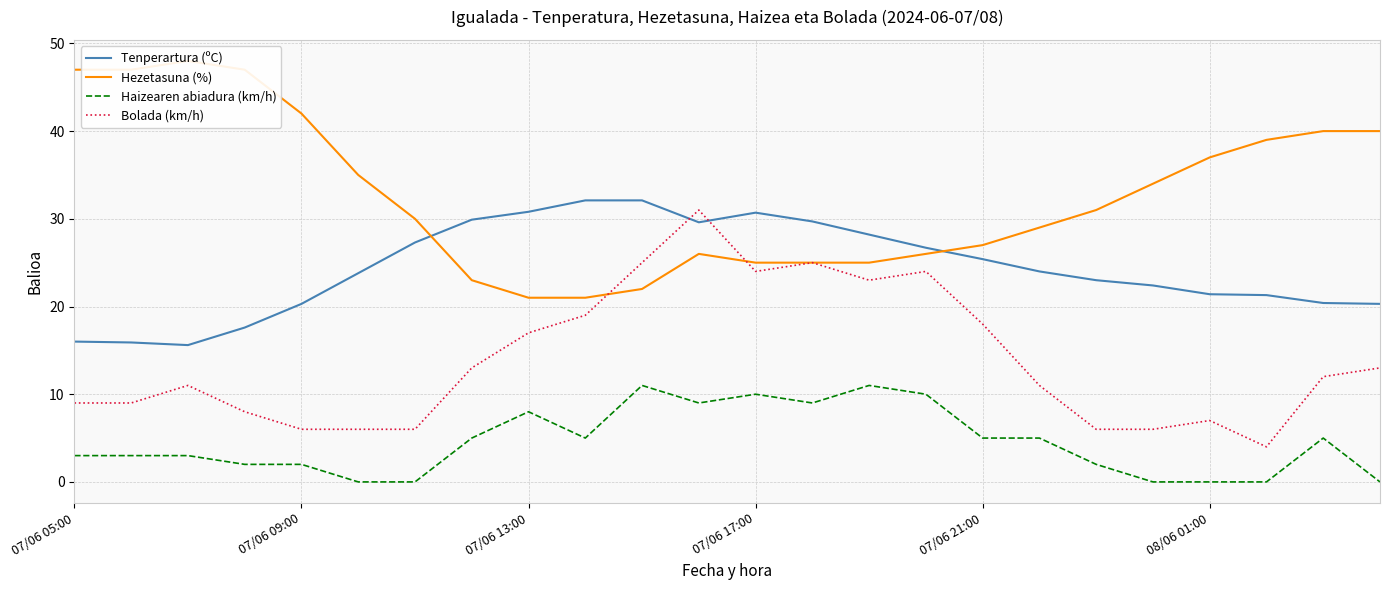

What is the spread (max minus min) of values at 9?

27.1